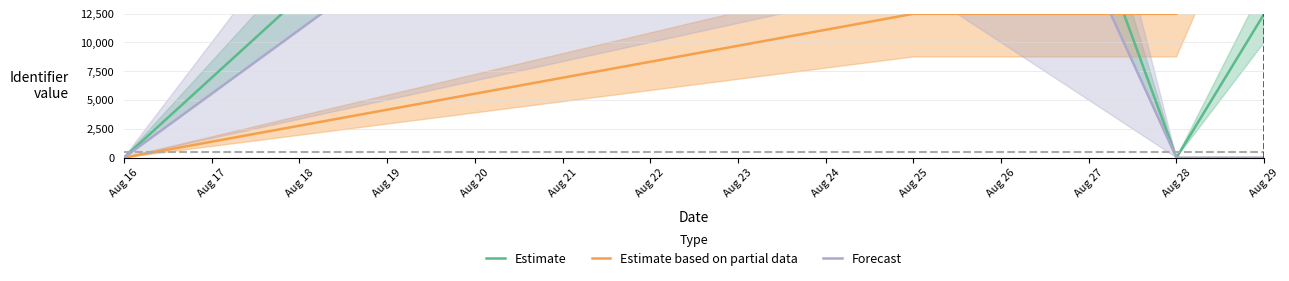

List the series in order of their peak value, lowest first.

Estimate based on partial data, Forecast, Estimate